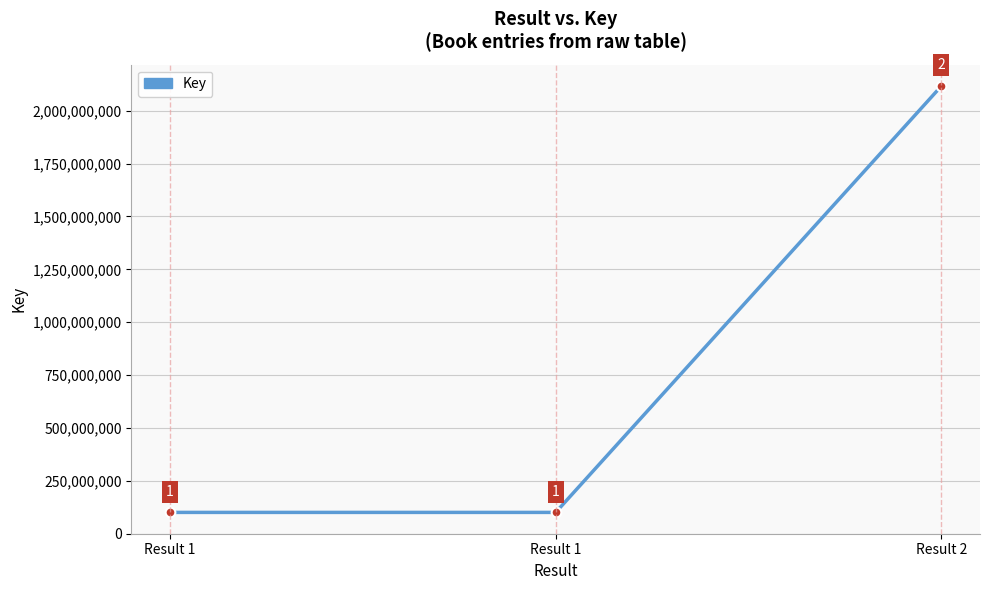

Rank the categories by value from highest to lowest.

Result 2, Result 1, Result 1